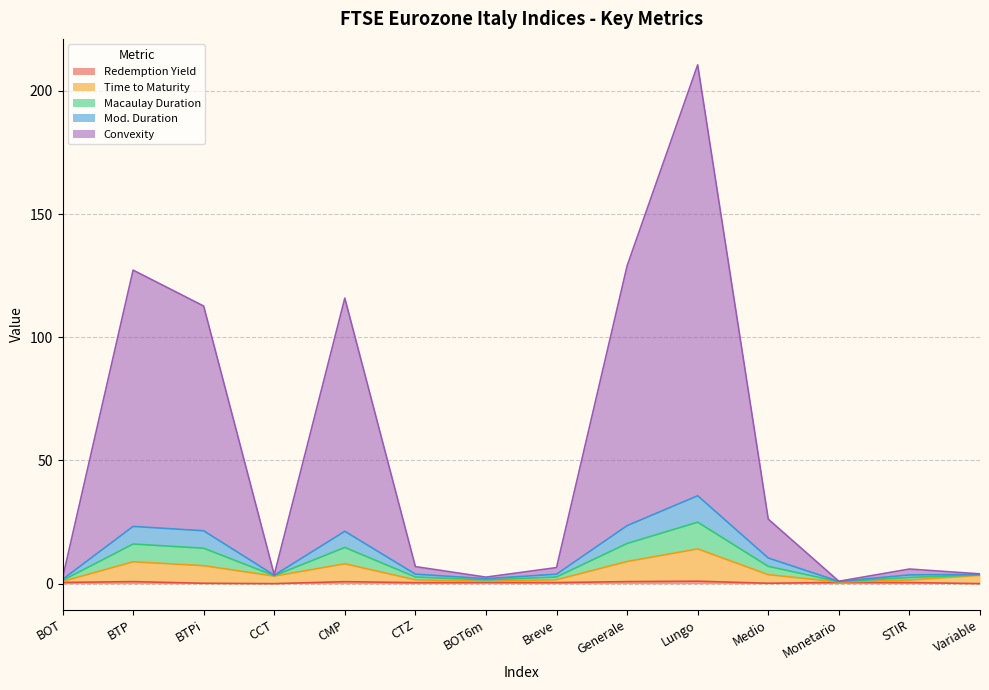

Between BTP and Lungo, which series saw the biggest shift?

Convexity